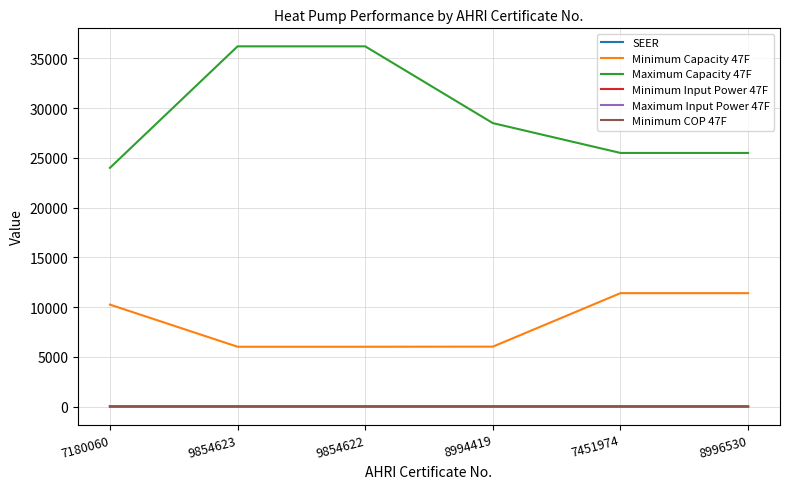

What is the average value of the Maximum Capacity 47F series?

29323.3